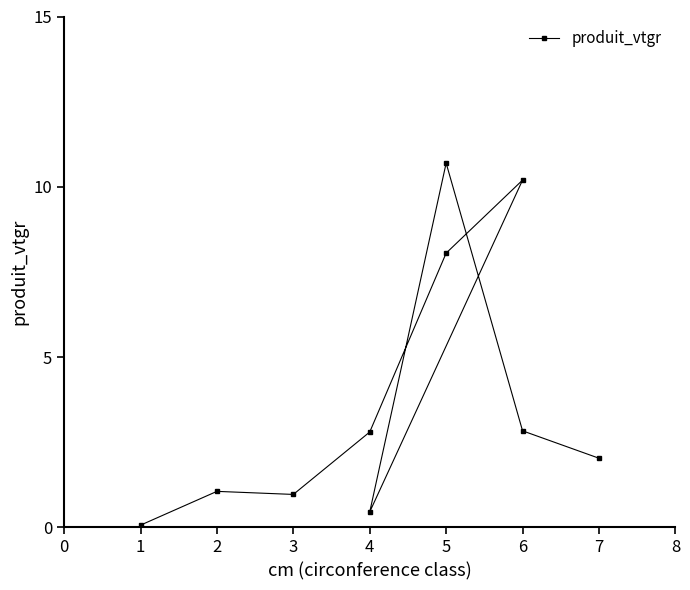

True or false: the data has more than 1 interior local peaks.

True